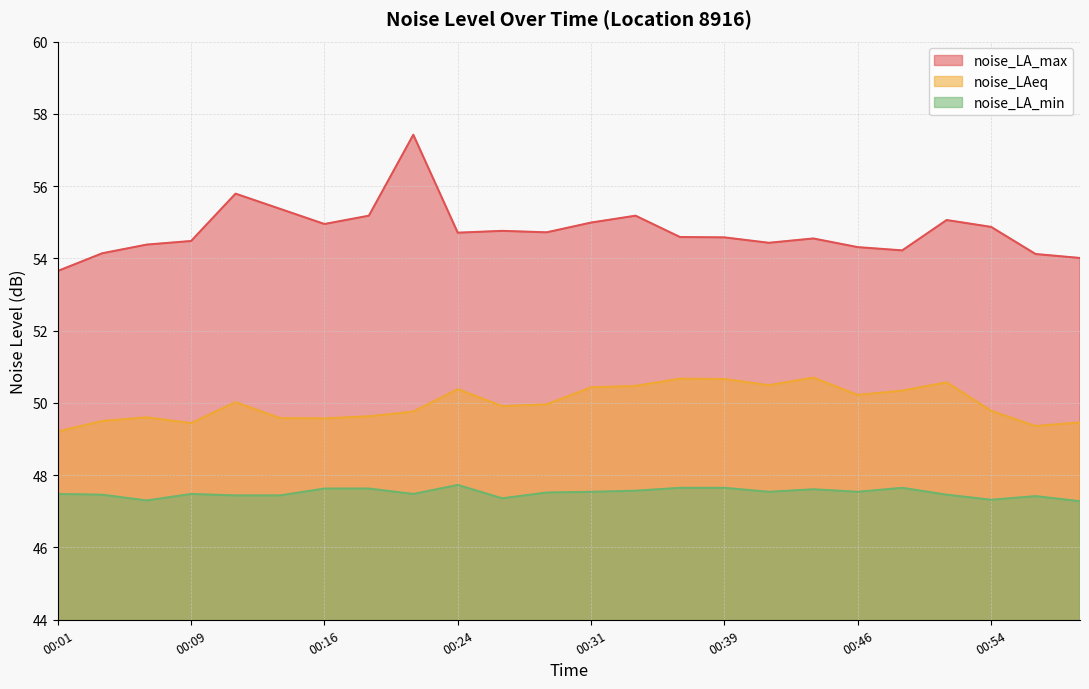

True or false: noise_LAeq and noise_LA_max cross at least once.

False